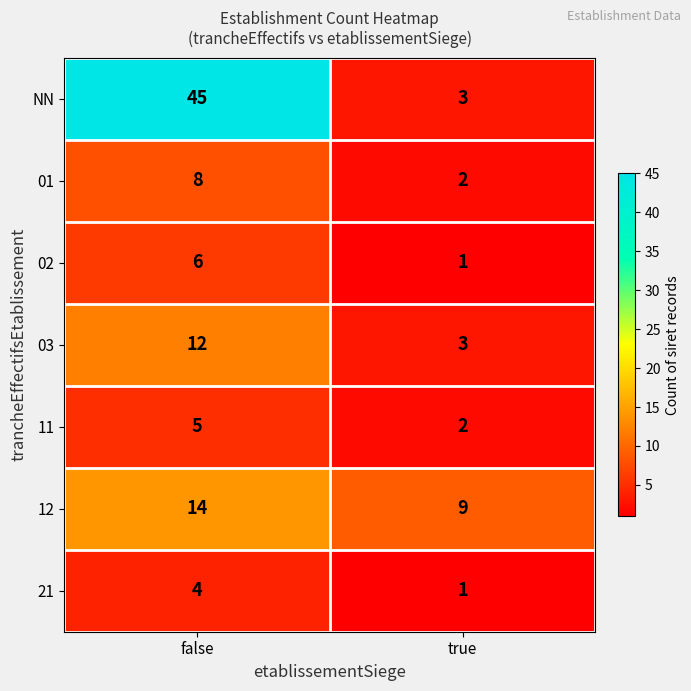

What is the sum of the 01 values at false and true?

10